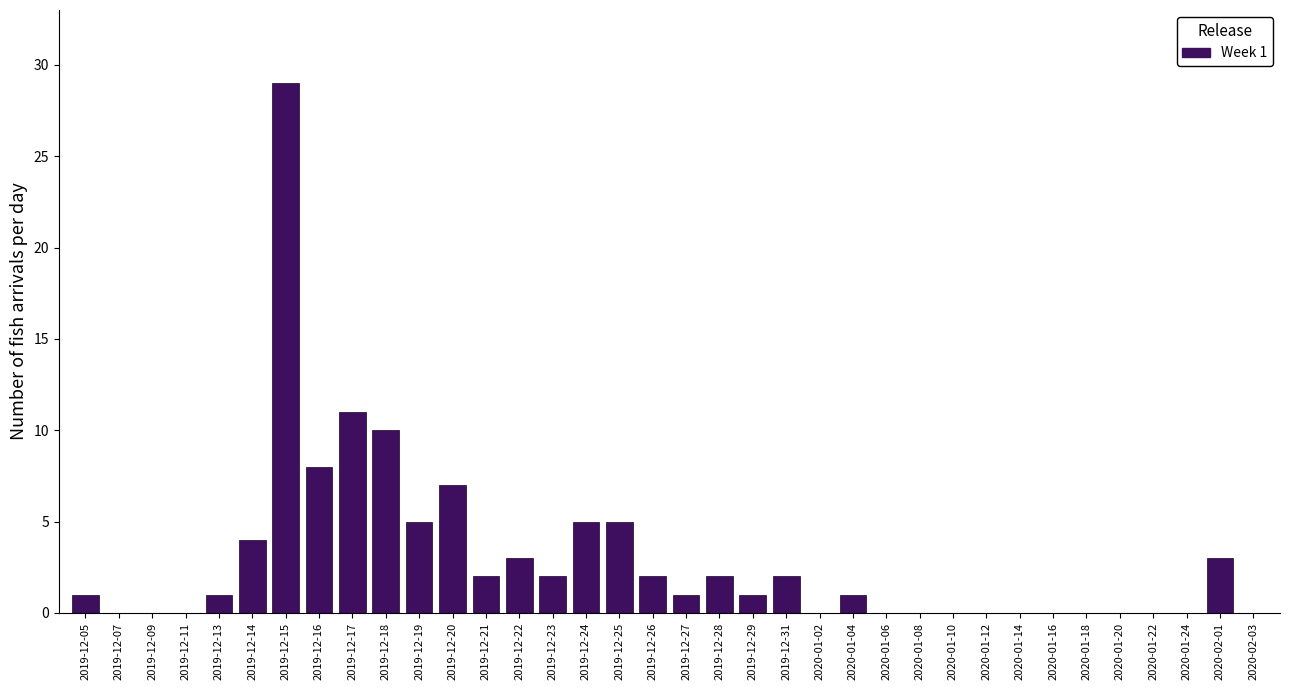

What is the sum of the values at 2019-12-26 and 2019-12-25?

7